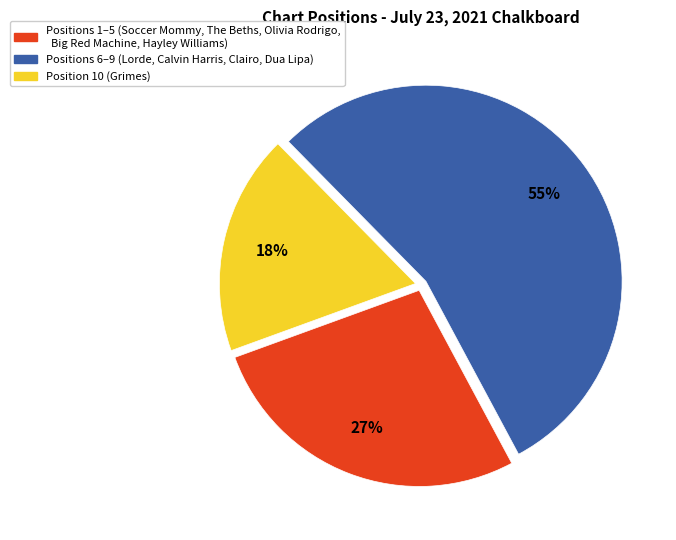

Is there any slice that represents more than half of the pie?

Yes